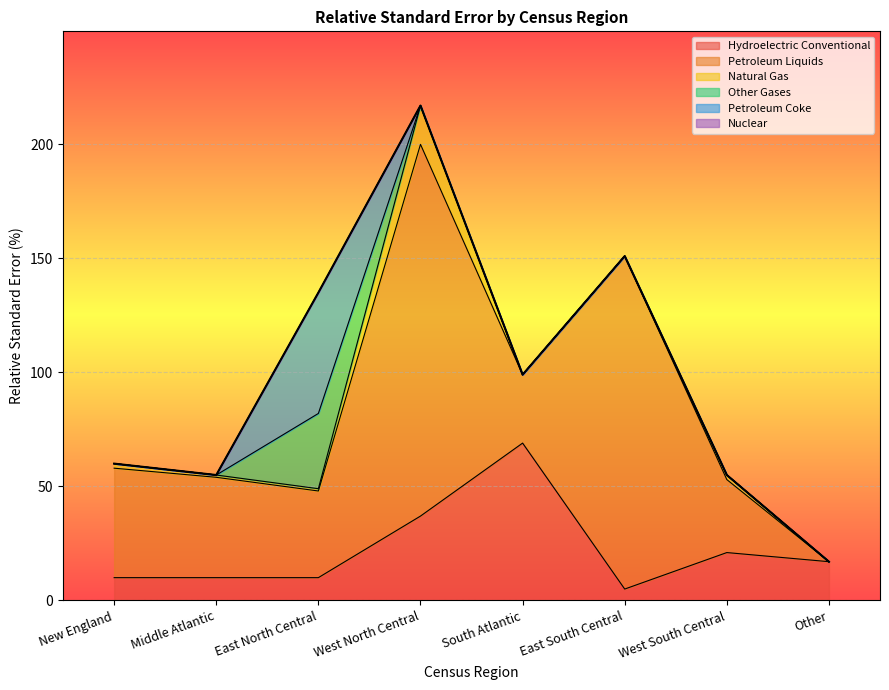

Which series has the largest range (max minus min)?

Petroleum Liquids